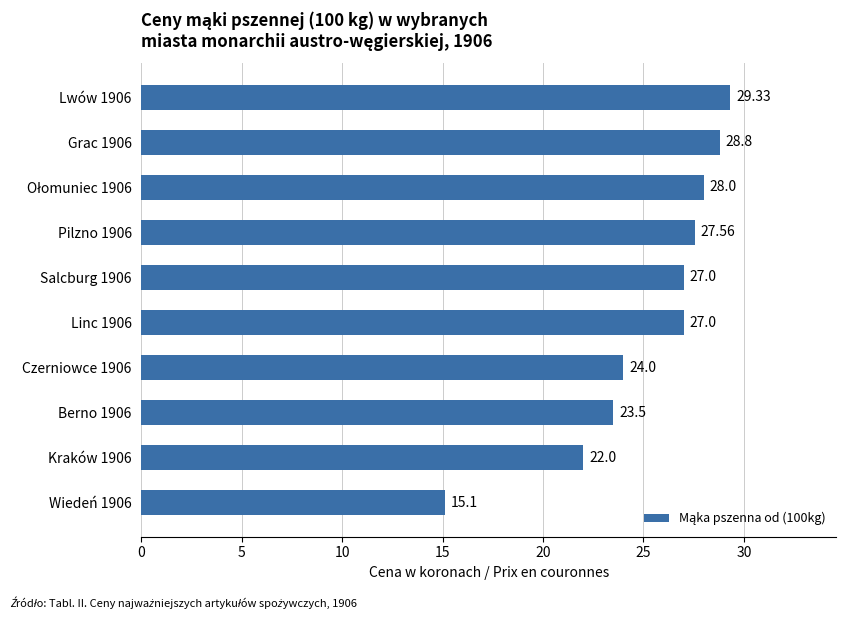

Count the number of categories in the chart.

10